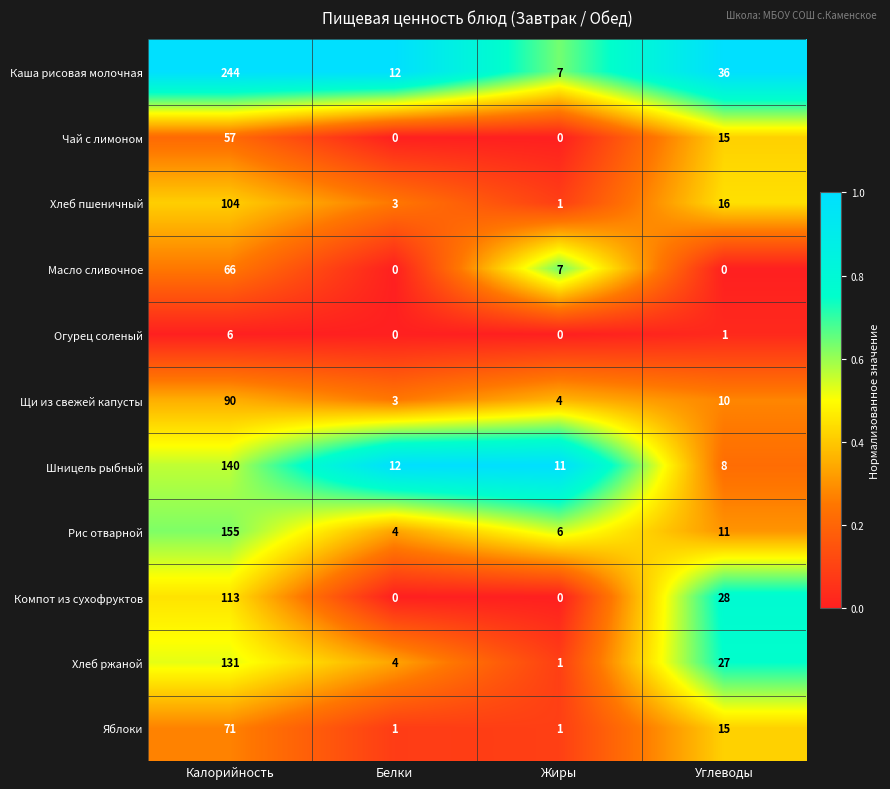

List the series in order of their peak value, lowest first.

Огурец соленый, Чай с лимоном, Масло сливочное, Яблоки, Щи из свежей капусты, Хлеб пшеничный, Компот из сухофруктов, Хлеб ржаной, Шницель рыбный, Рис отварной, Каша рисовая молочная